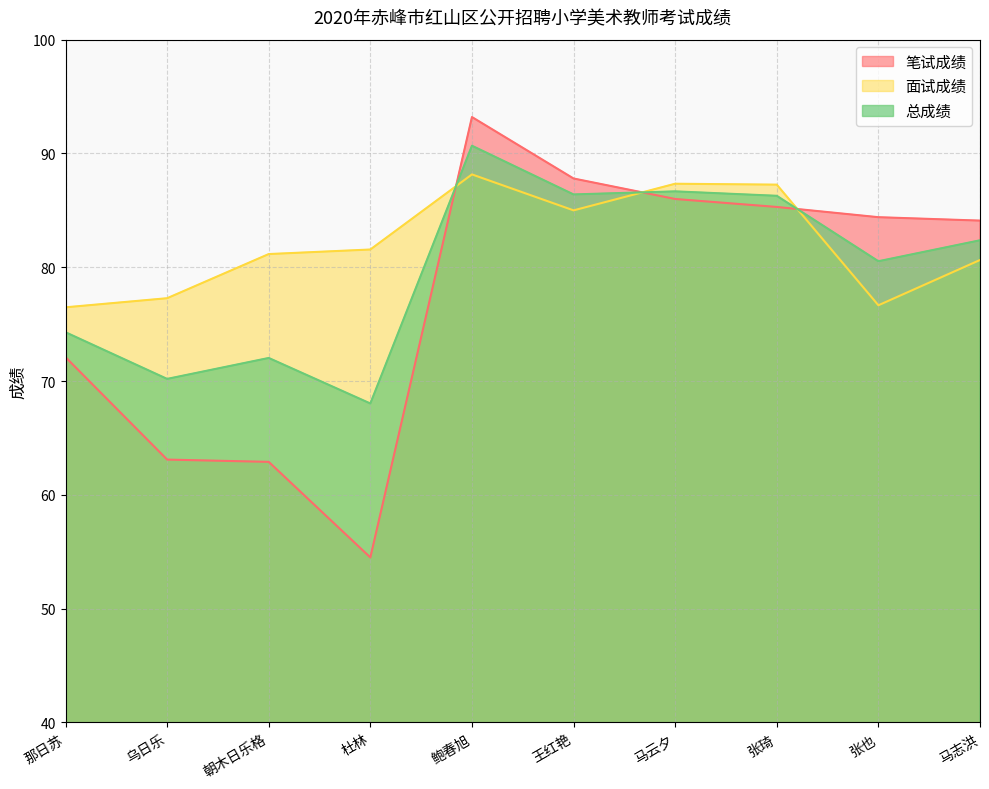

True or false: 面试成绩 has more than 2 interior local peaks.

False